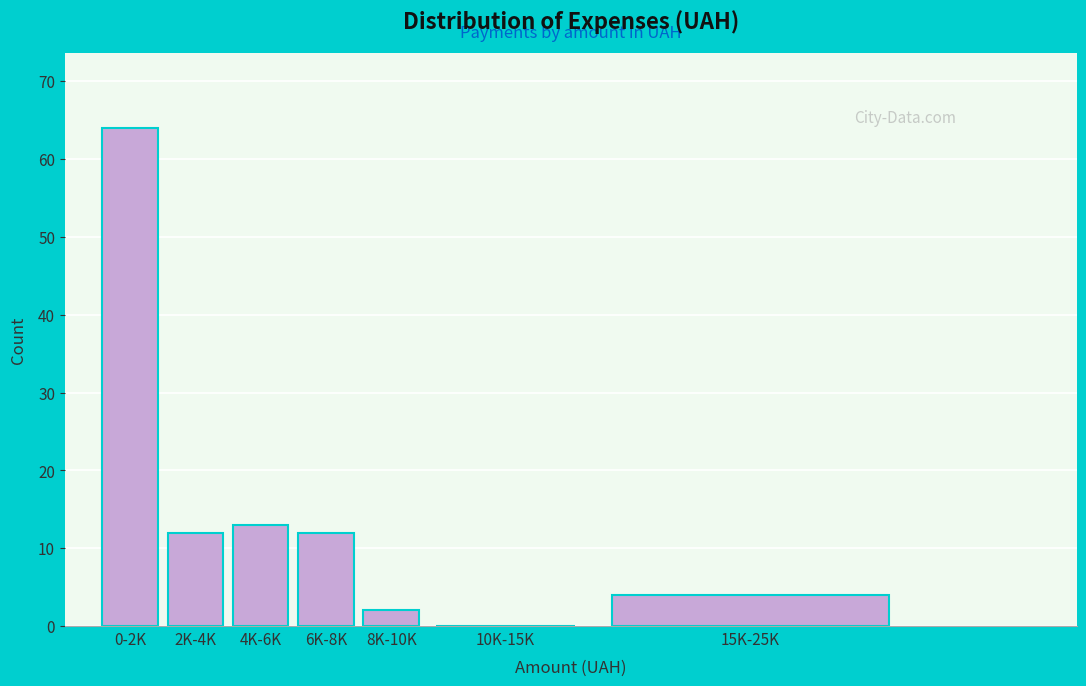

Reading left to right, transcribe all the data shown in this chart.

0-2K=64	2K-4K=12	4K-6K=13	6K-8K=12	8K-10K=2	10K-15K=0	15K-25K=4